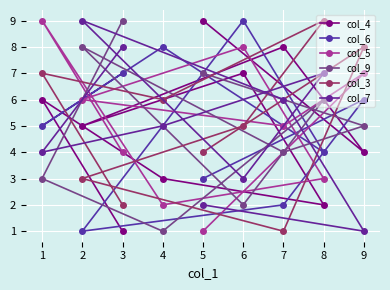

Where does the col_3 series first go above 5?

1